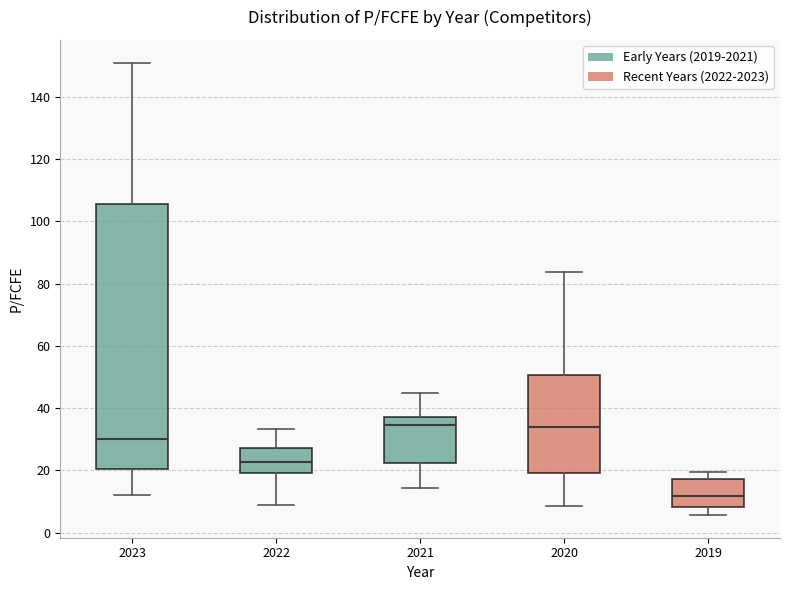

Where is the upper edge of the box at x = 2022 on the y-axis? The values are not printed on the chart, so give them approximately, as read against the axis.

28